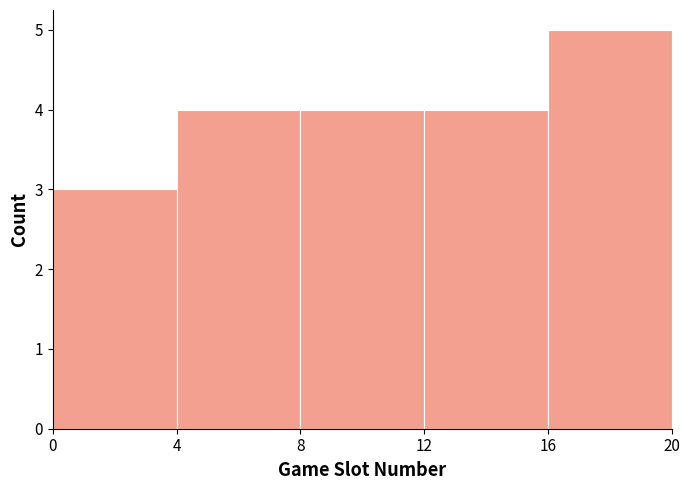

Reading left to right, list every bar in this chart as the range it spans on the x-axis followed by its height. The values are not printed on the chart, so give them approximately, as read against the axis.

0 to 4: 3
4 to 8: 4
8 to 12: 4
12 to 16: 4
16 to 20: 5